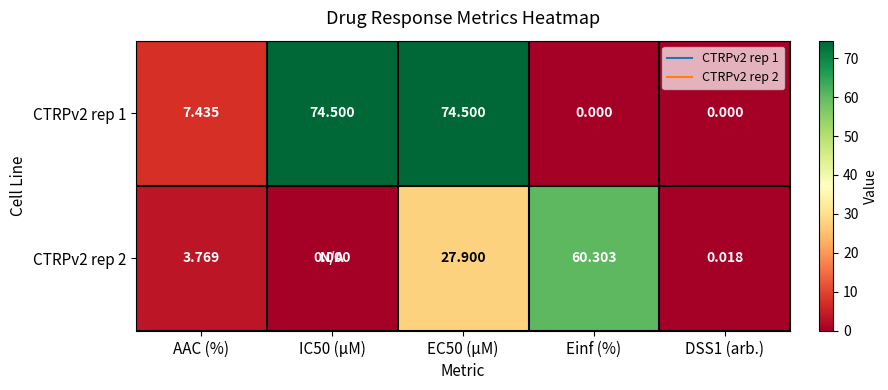

How many series are shown in this chart?

2